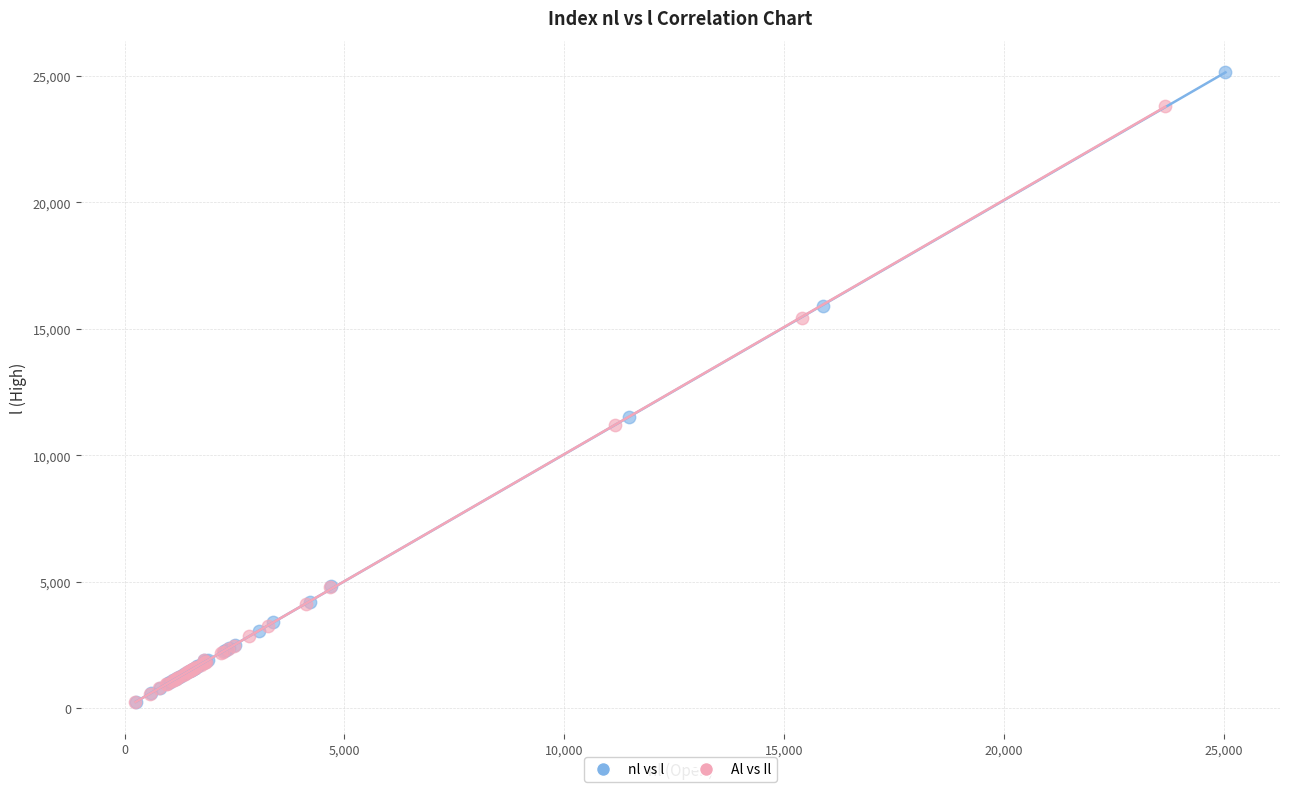

Which series reaches the maximum Y coordinate?

nl vs l